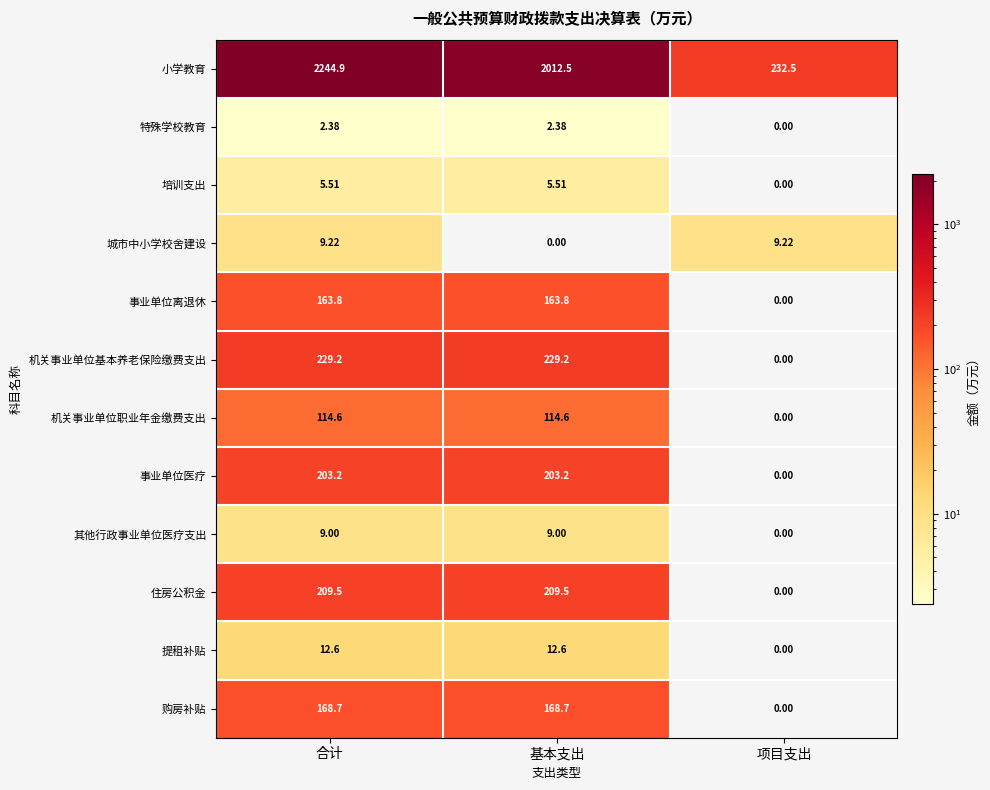

Which series has the largest range (max minus min)?

小学教育